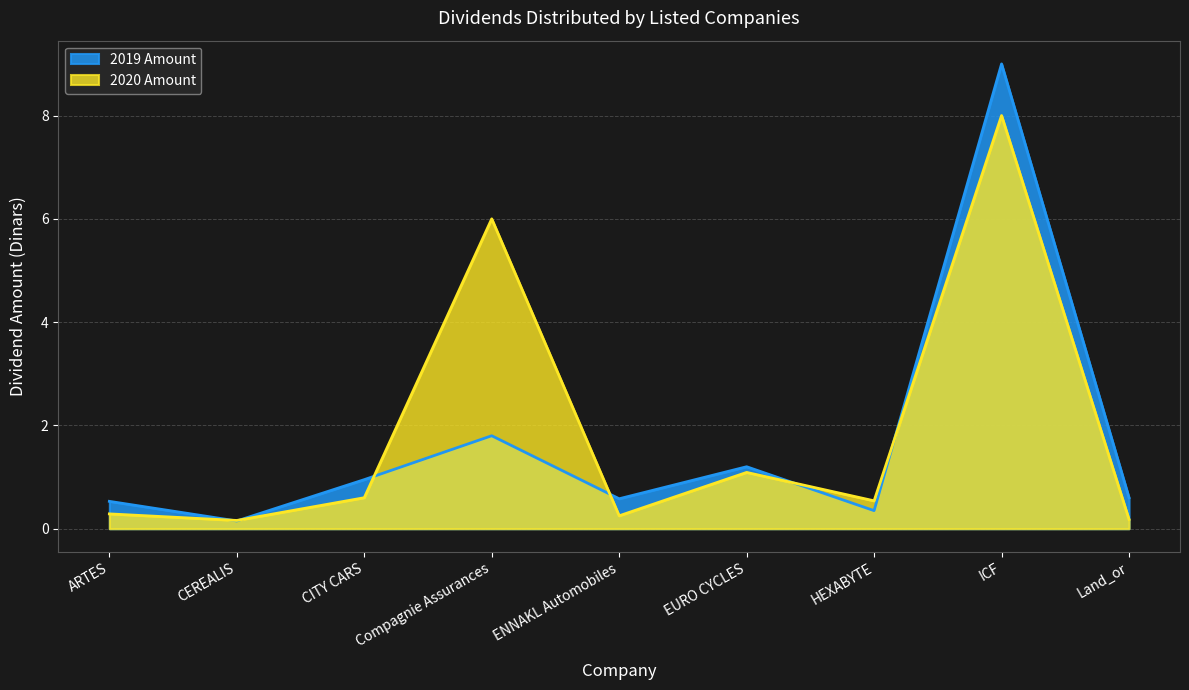

How many intersections are there between 2020 Amount and 2019 Amount?

6